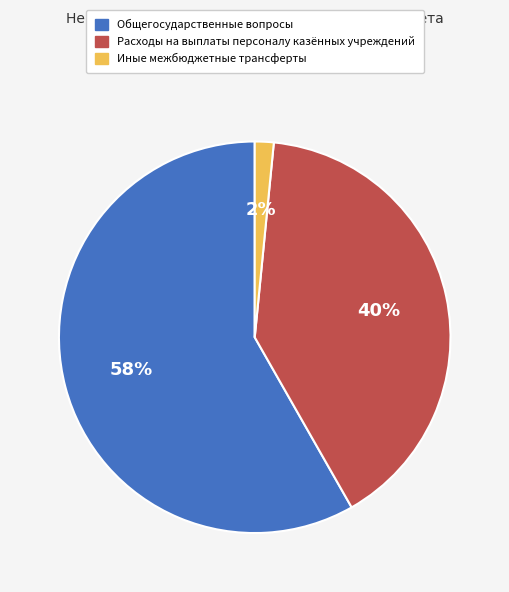

Is there any slice that represents more than half of the pie?

Yes